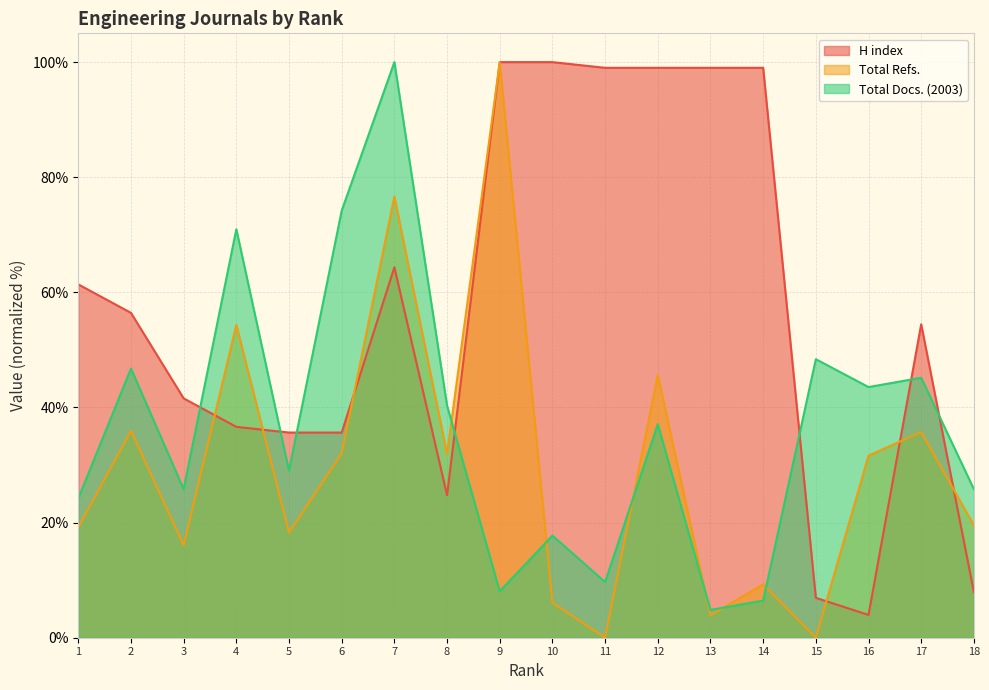

Rank the categories by Total Refs. value from highest to lowest.

9, 7, 4, 12, 2, 17, 6, 8, 16, 18, 1, 5, 3, 14, 10, 13, 11, 15